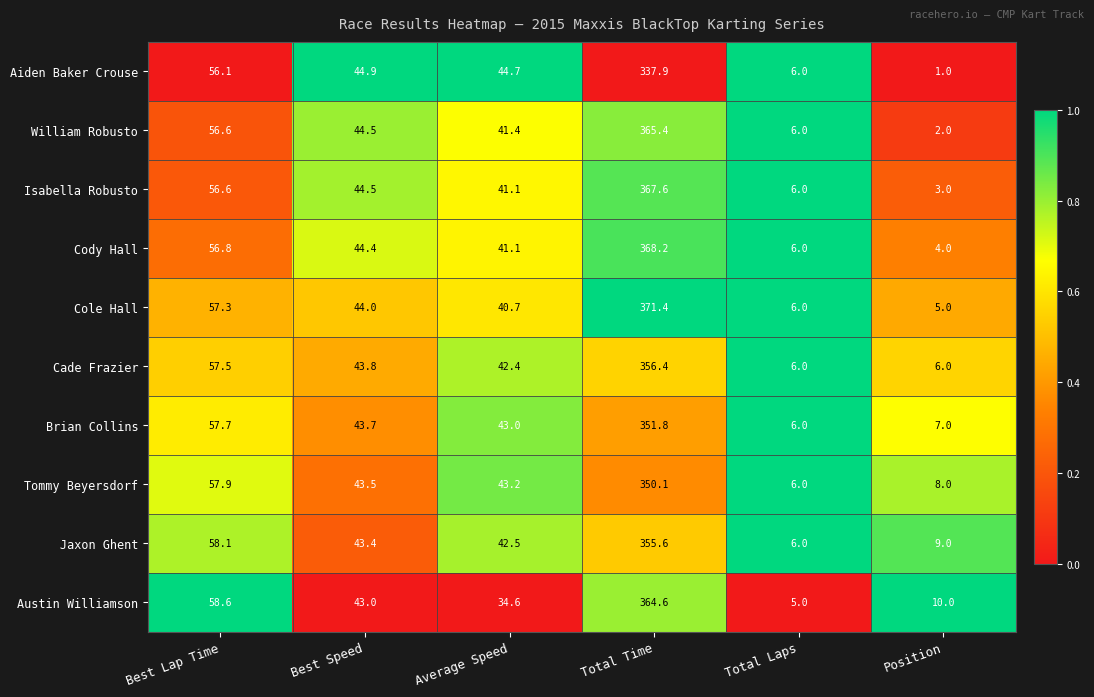

Which series has the largest total across all categories?

Cole Hall